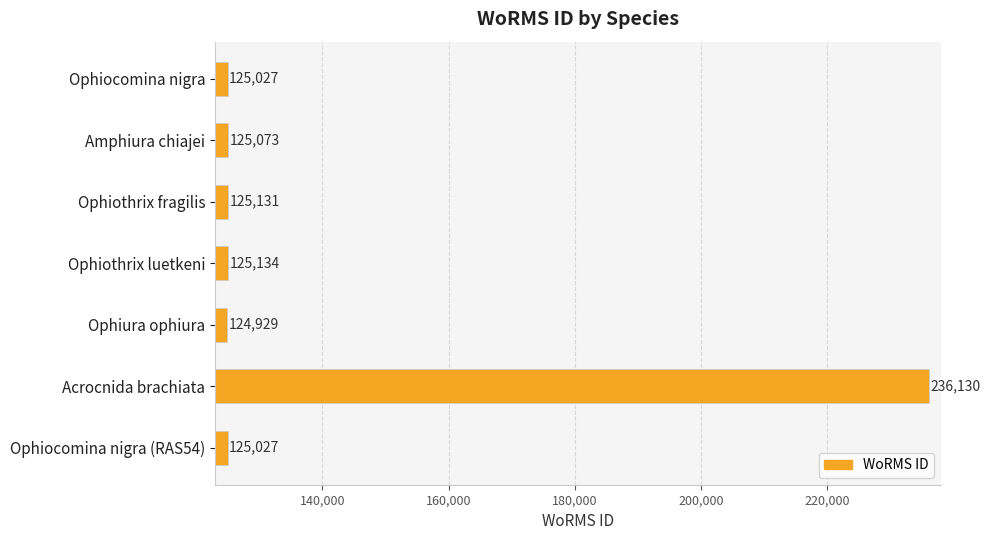

What is the approximate value at Ophiocomina nigra (RAS54)?

125027